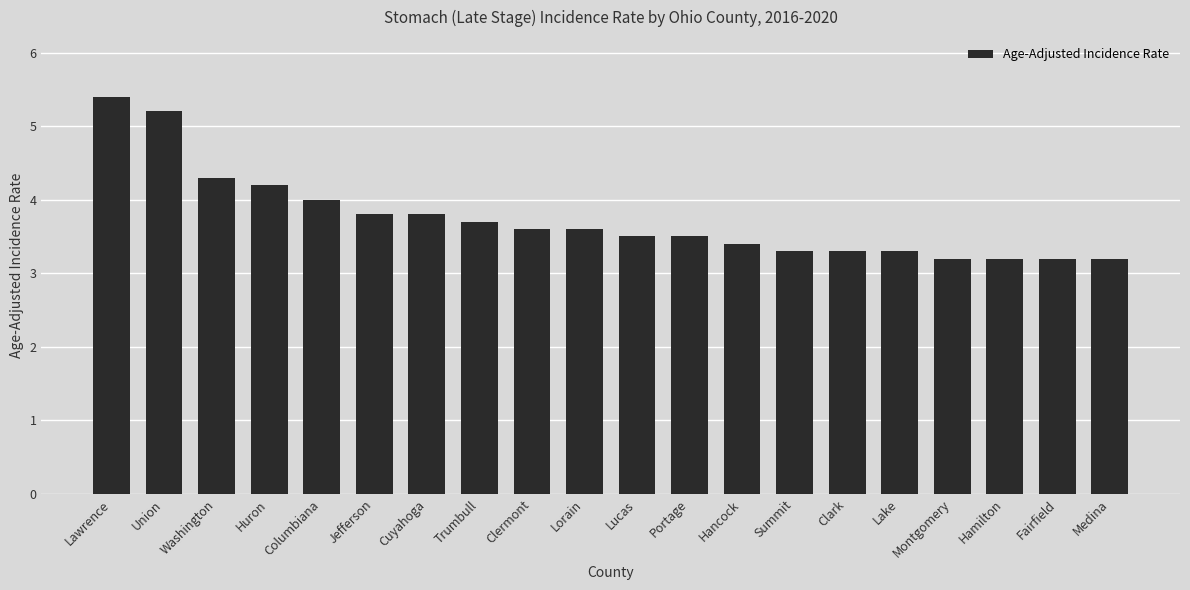

What is the greatest value displayed?

5.4